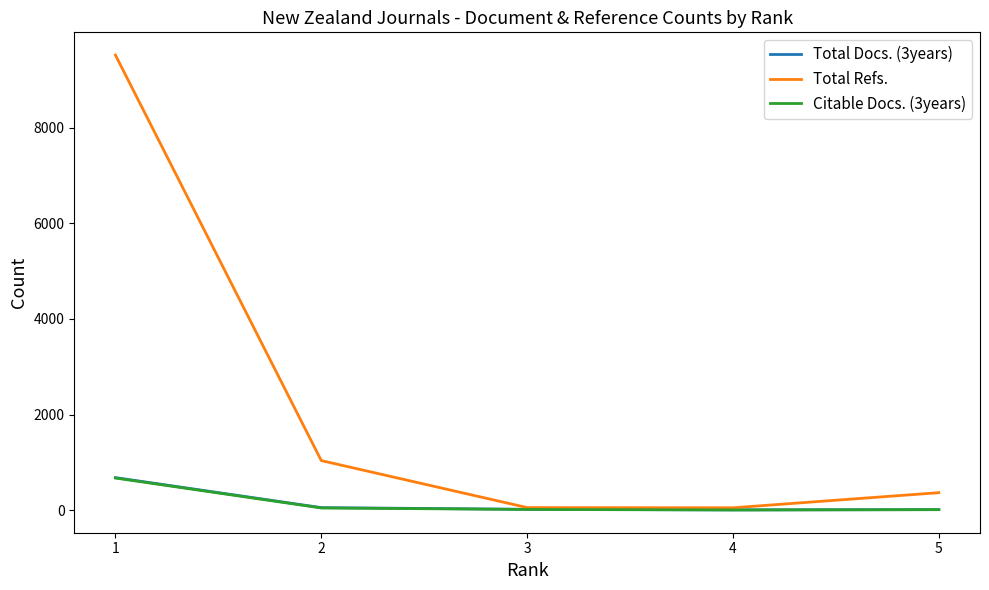

The Total Docs. (3years) series shows 18 at 3. True or false?

True